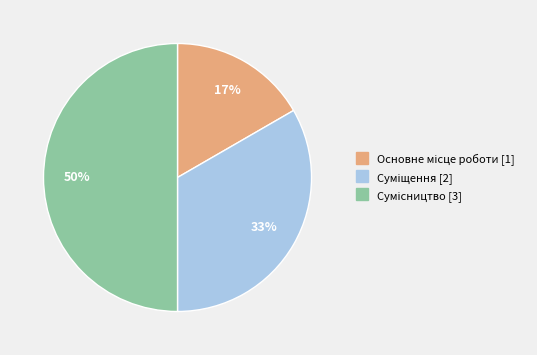

To the nearest percent, what is the average slice percentage?

33%